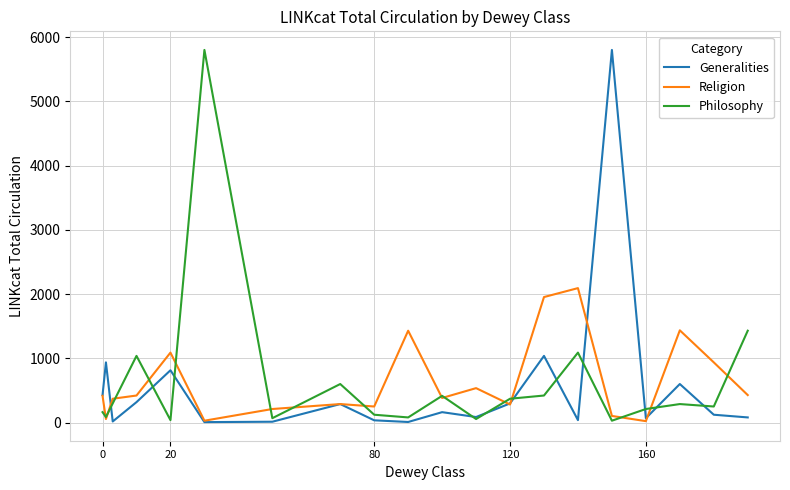

What is the maximum value shown in the chart?

5802